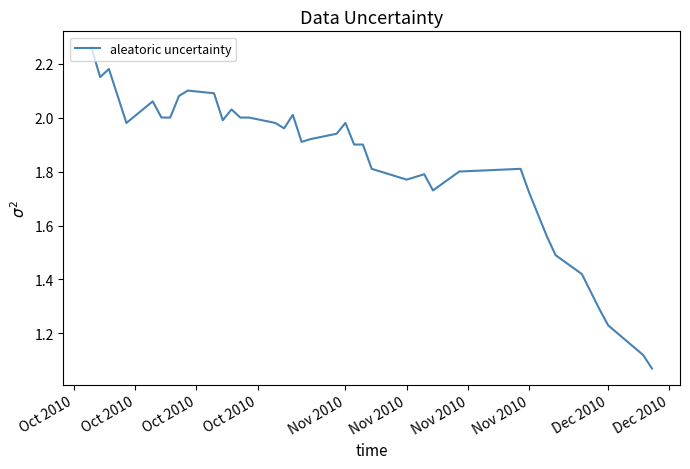

How many lines are shown in the chart?

1